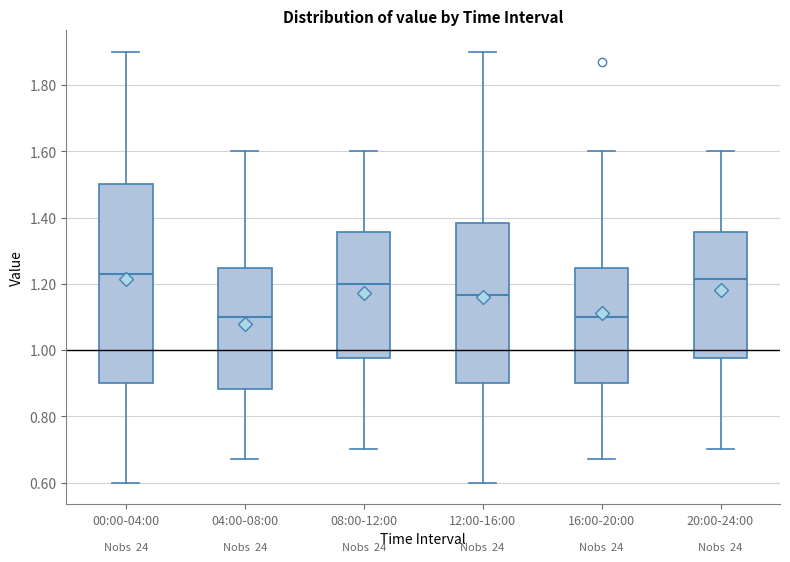

Where does the upper whisker of the box for 00:00-04:00 end on the y-axis? The values are not printed on the chart, so give them approximately, as read against the axis.

1.90